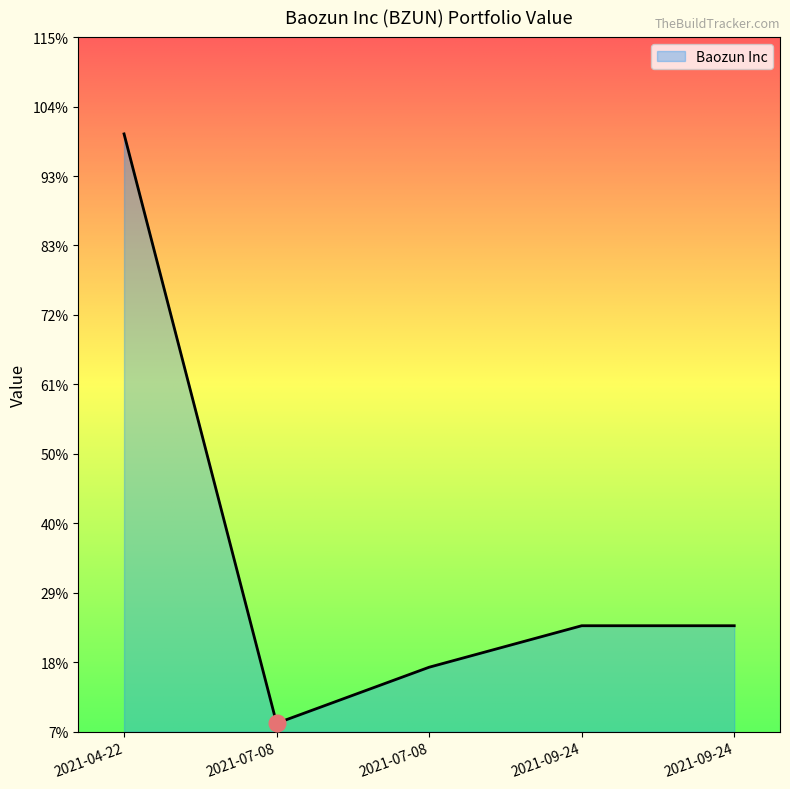

Reading left to right, what are all the values shown in this chart?

27433.9	2383.9	4767.1	6530.7	6530.7